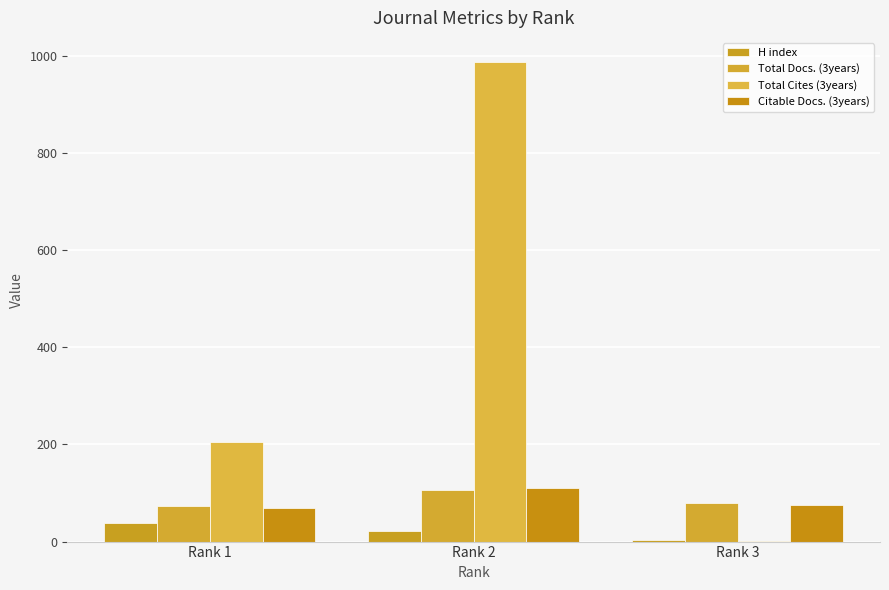

How many distinct data groups are displayed?

4